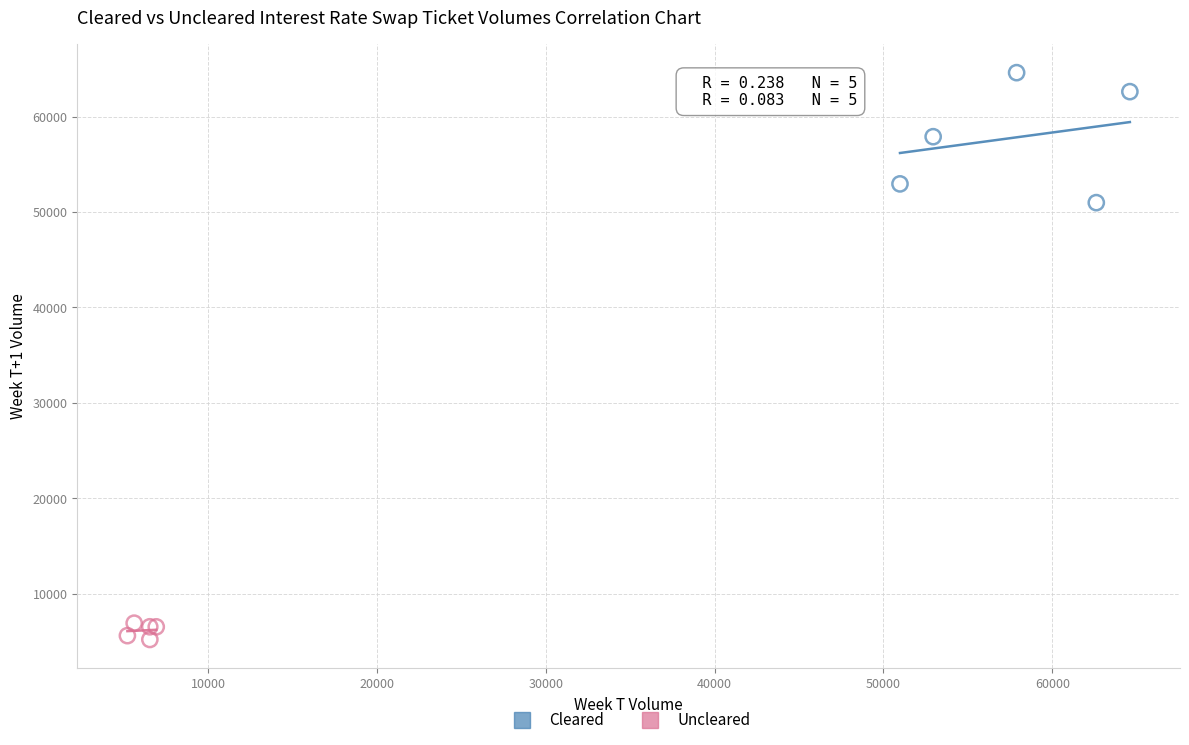

Which series contains the highest Y value?

Cleared